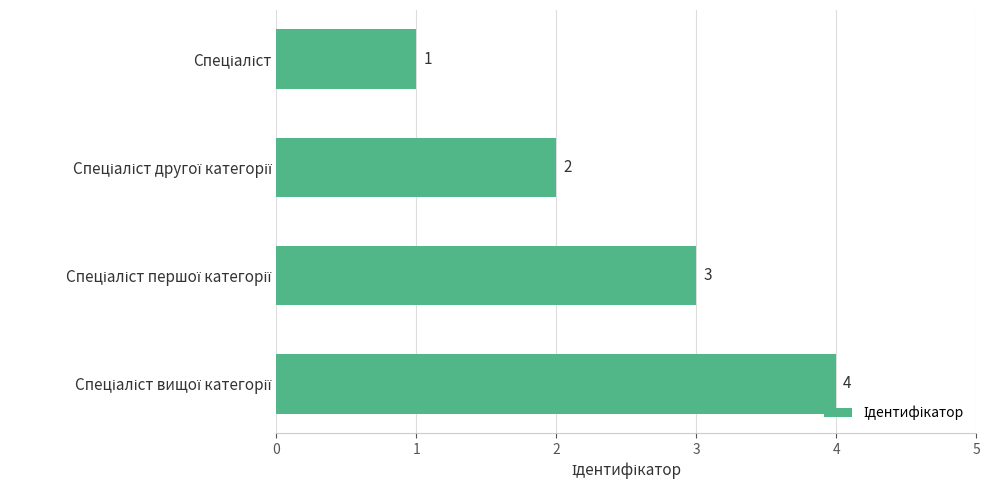

What is the difference between the maximum and minimum values?

3